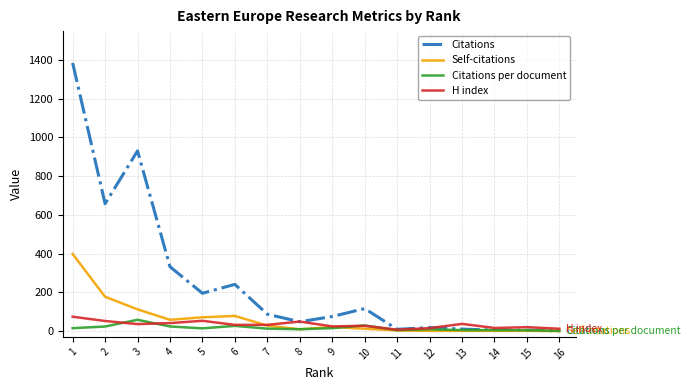

The value of Citations per document at 8 is 9.6. True or false?

True